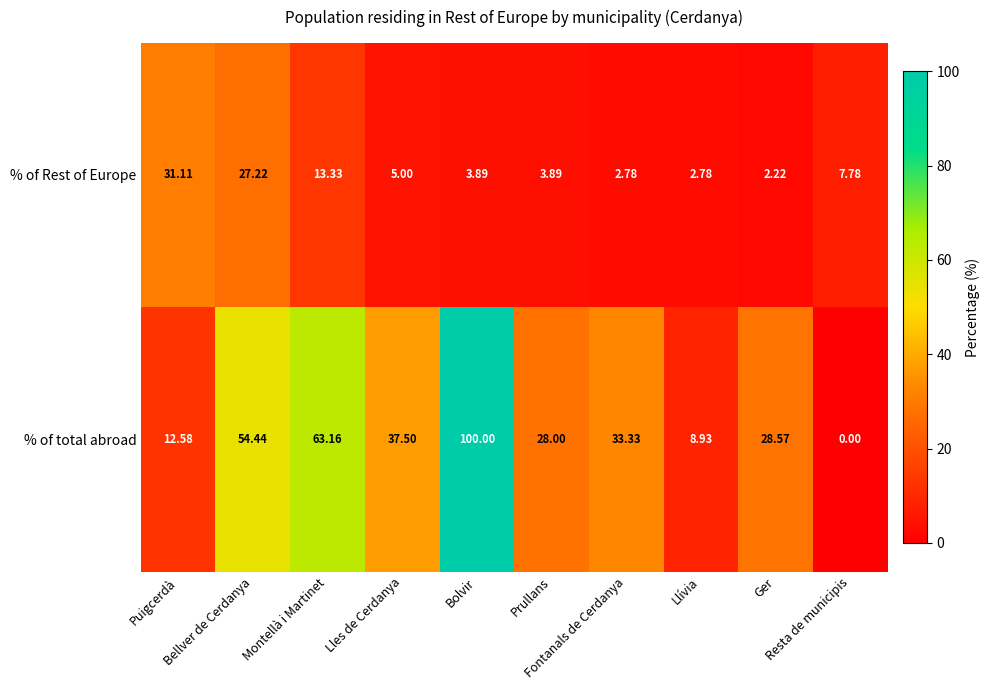

Which series has the largest total across all categories?

% of total abroad